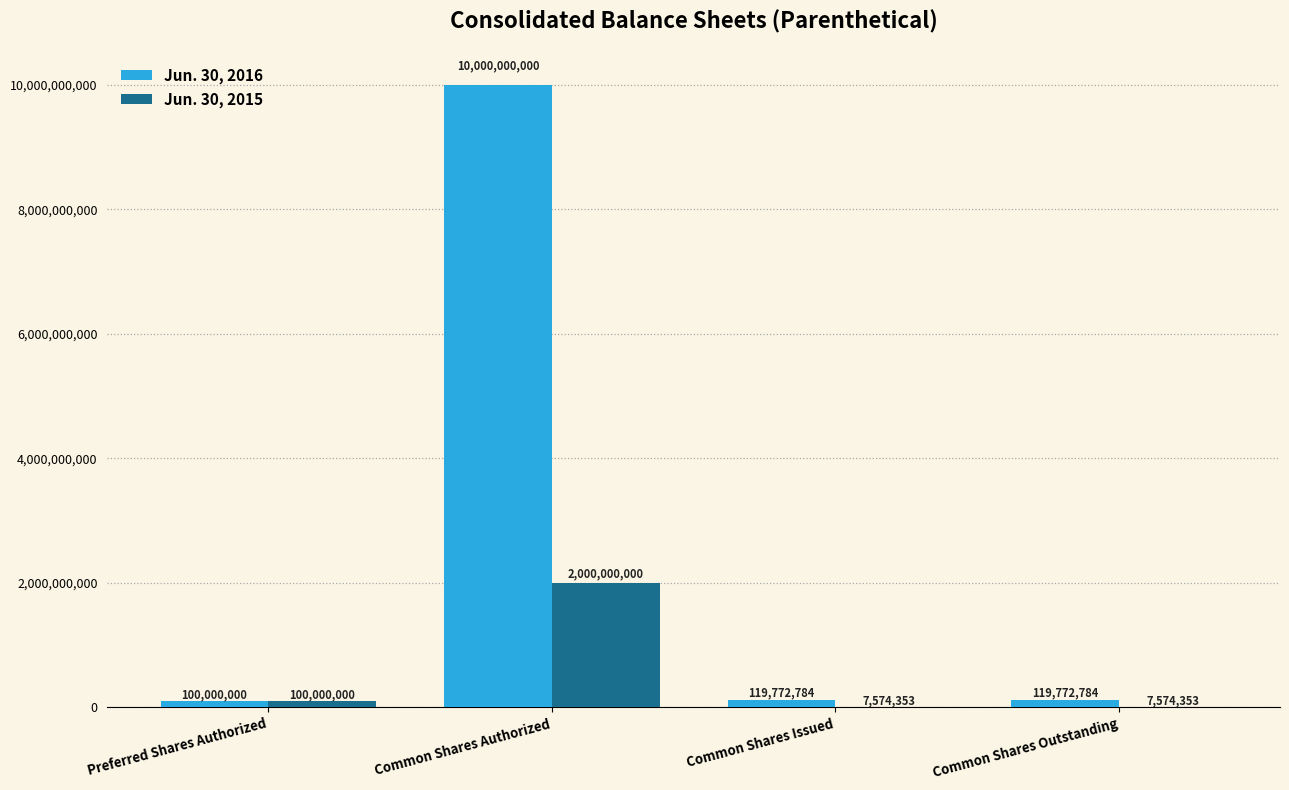

How many data points does each series have?

4